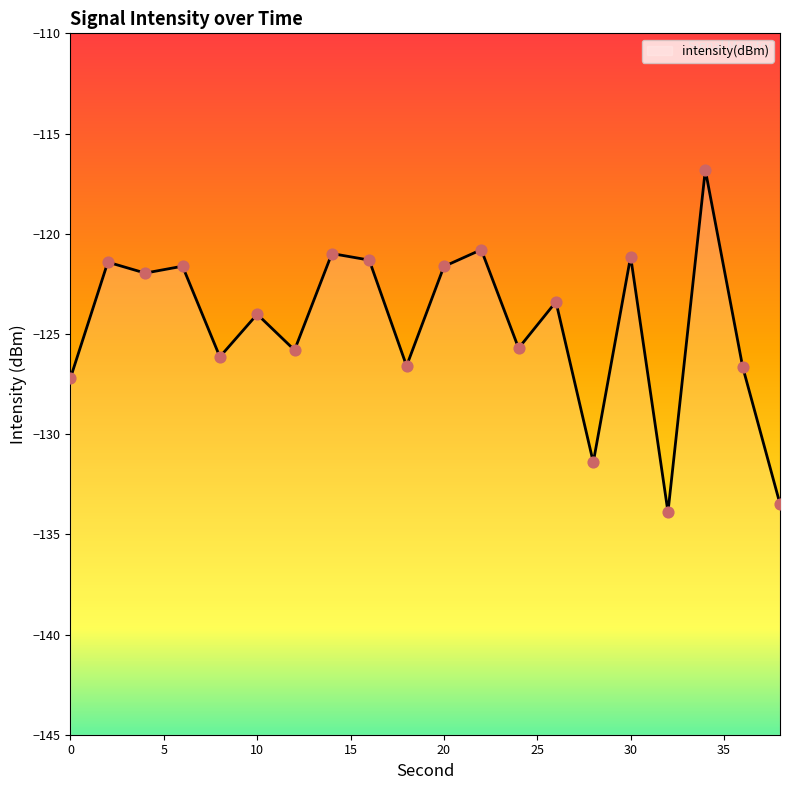

Between 18 and 14, which is larger?

14